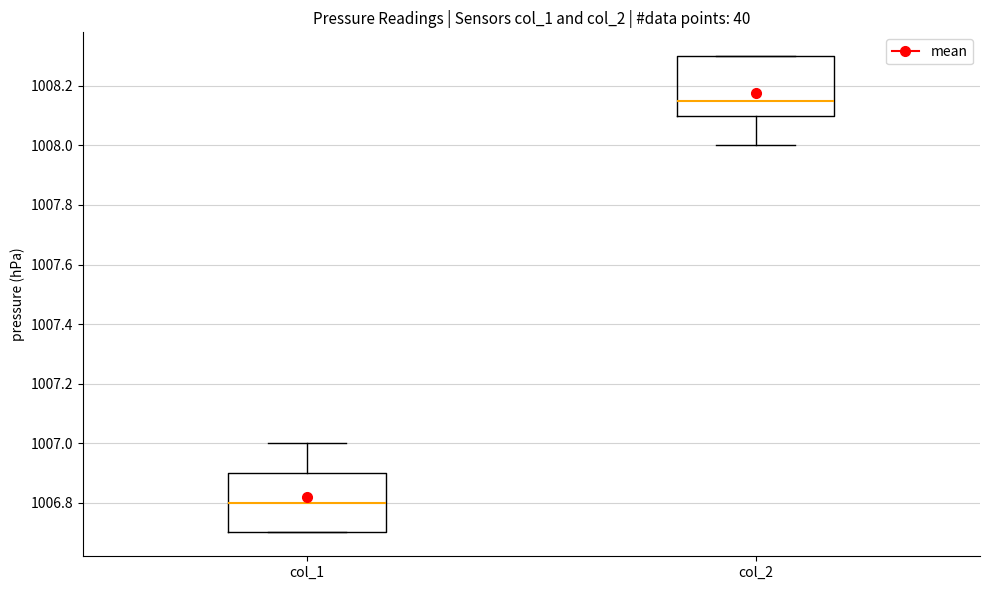

Reading left to right, read every box against the y-axis: the position of its median line, the range the box covers, and the ends of its whiskers. The values are not printed on the chart, so give them approximately, as read against the axis.

col_1: median 1006.80, box 1006.70 to 1006.90, whiskers 1006.70 to 1007.00
col_2: median 1008.16, box 1008.10 to 1008.30, whiskers 1008.00 to 1008.30